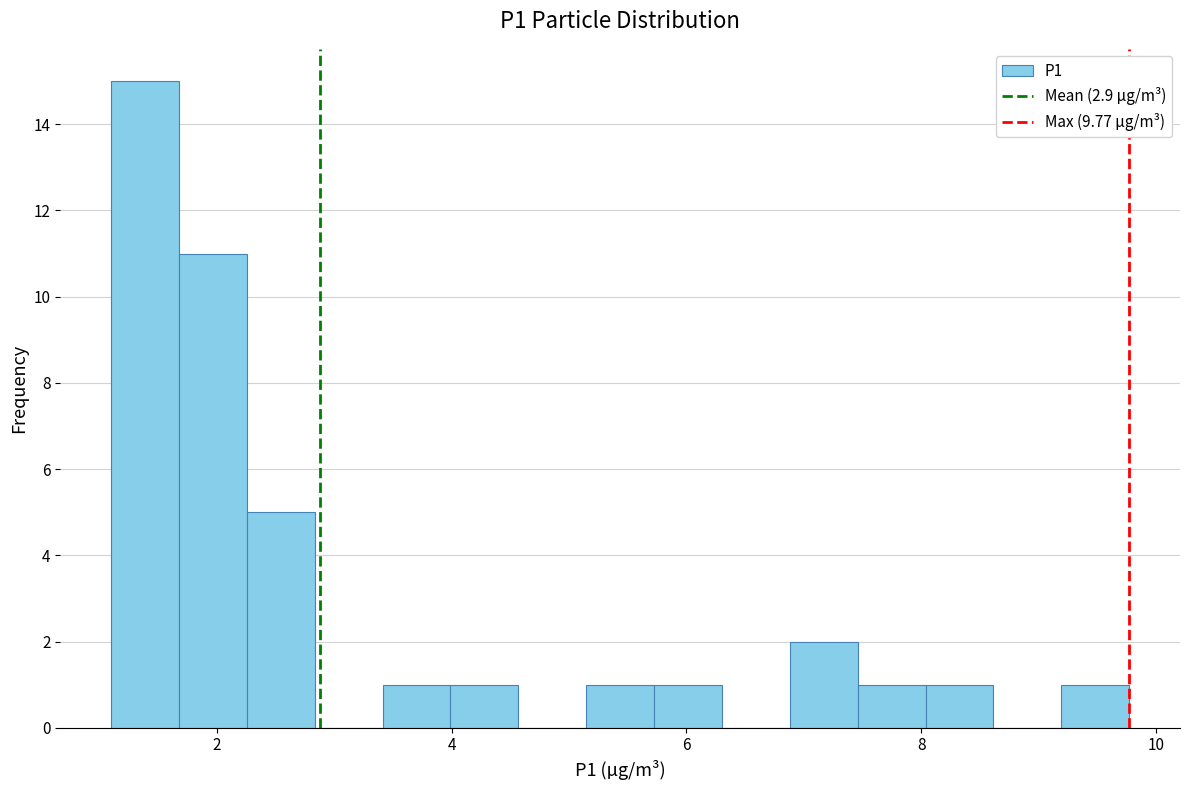

Around what value on the x-axis is the tallest bar? Give the approximate position of its centre, as read against the axis.

1.4